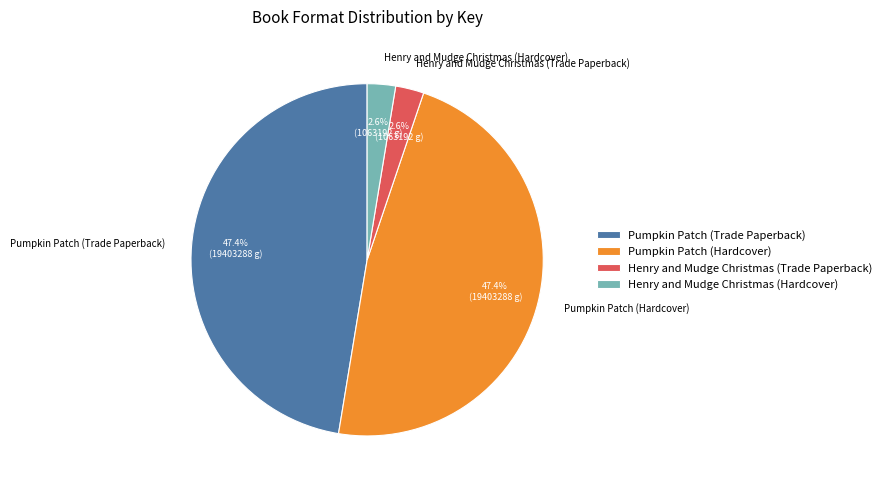

To the nearest percent, what portion does Henry and Mudge Christmas (Trade Paperback) represent?

3%